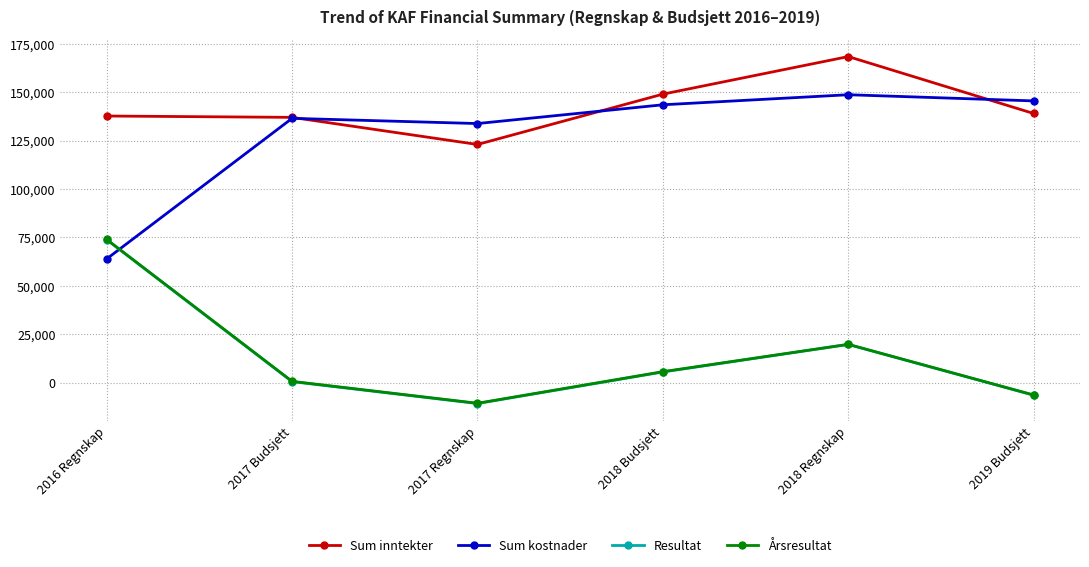

The value of Resultat at 2019 Budsjett is -6500. True or false?

True